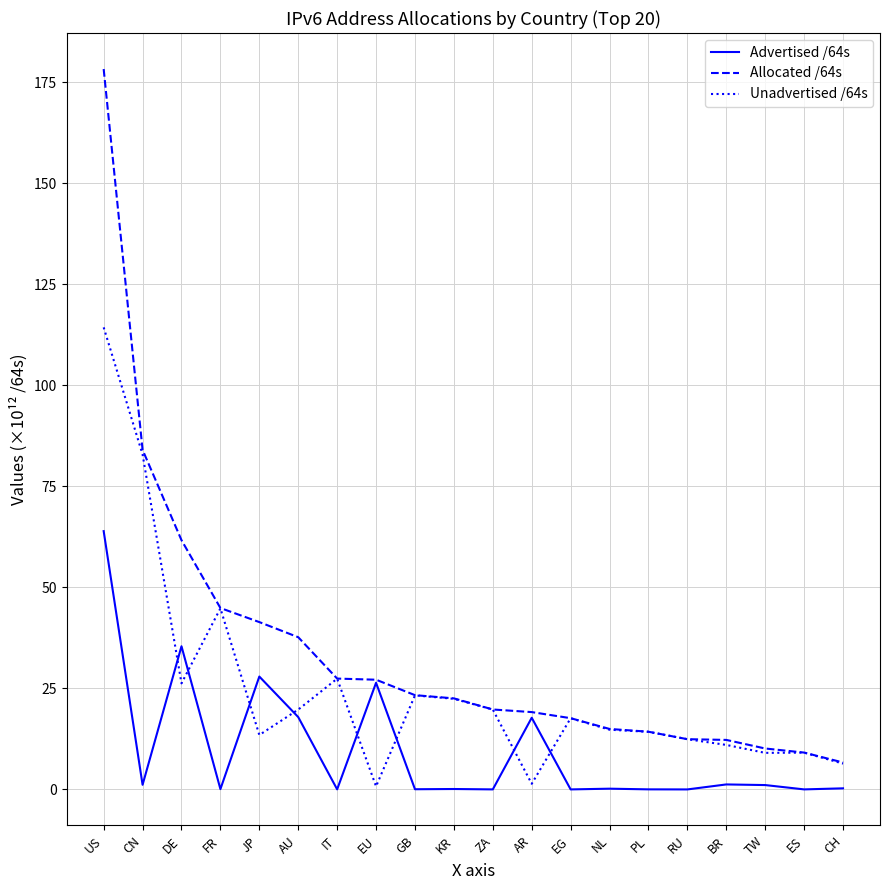

List the series in order of their peak value, lowest first.

Advertised /64s, Unadvertised /64s, Allocated /64s